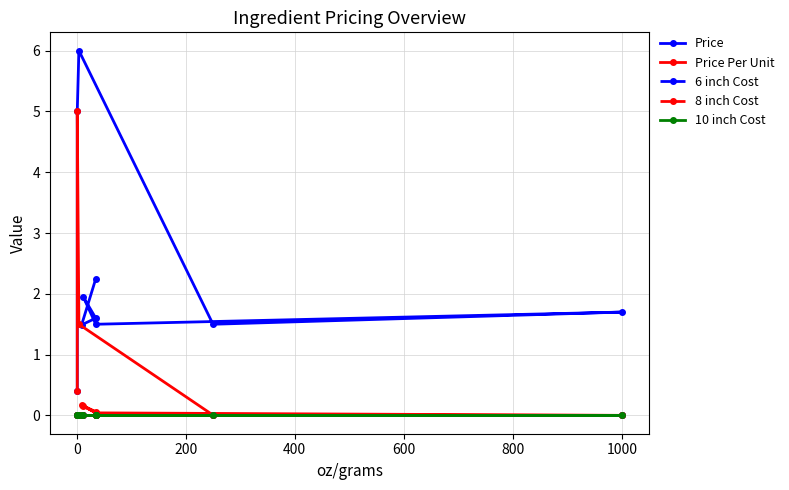

What are all the series names shown in the legend?

Price, Price Per Unit, 6 inch Cost, 8 inch Cost, 10 inch Cost